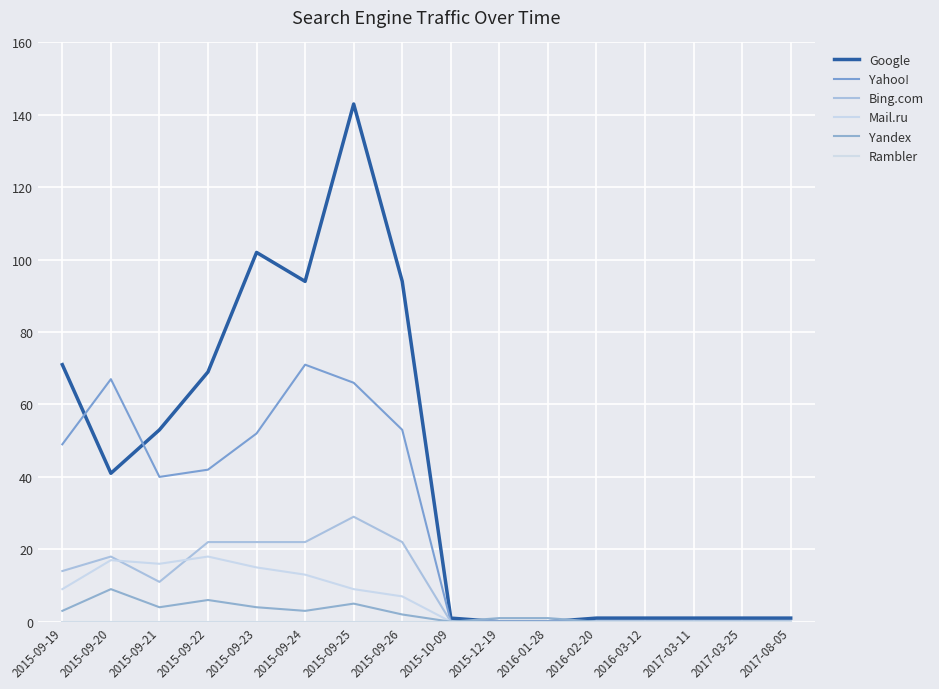

At which category is the sum across all series the highest?

2015-09-25